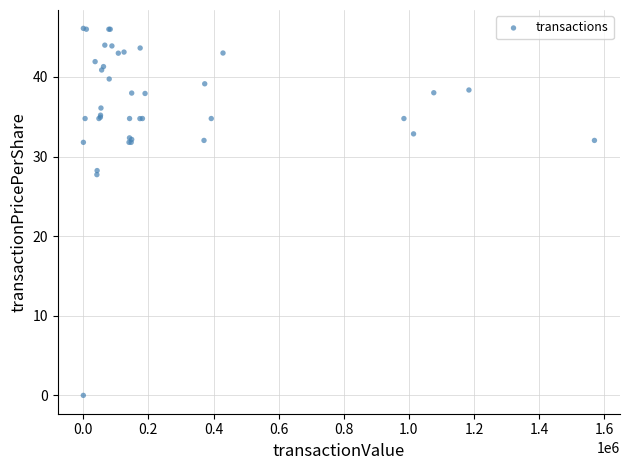

What Y value in the scatter plot is closest to 23?

27.7